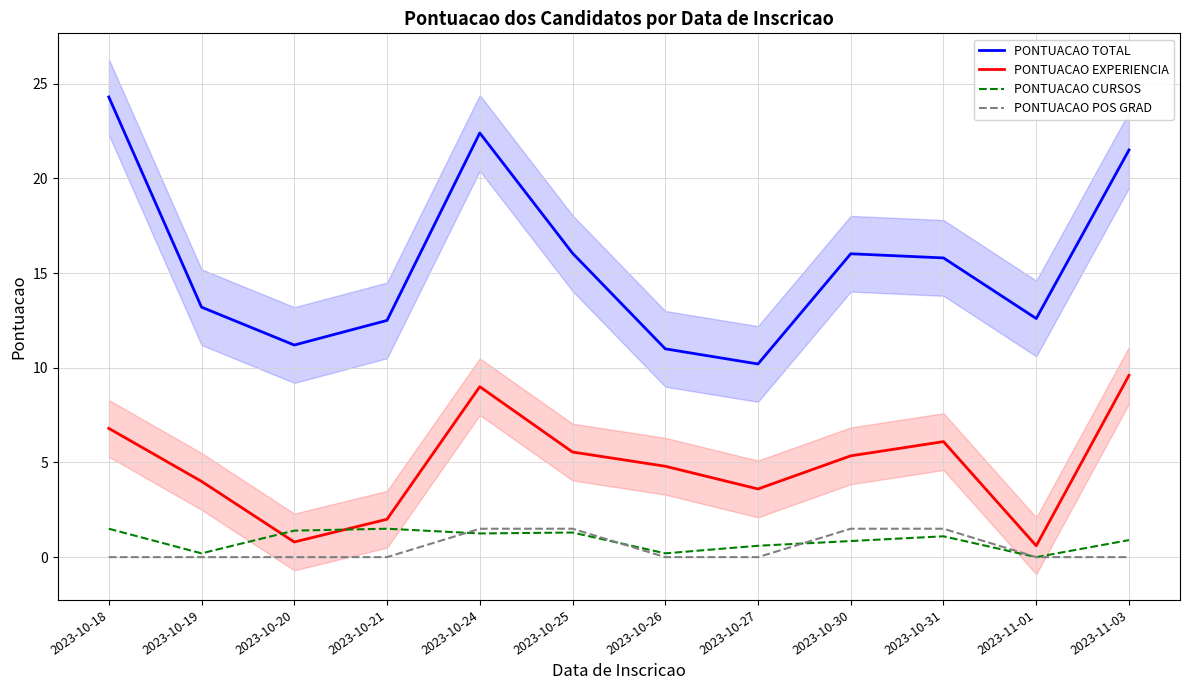

Which label corresponds to the largest value in the chart?

2023-10-18